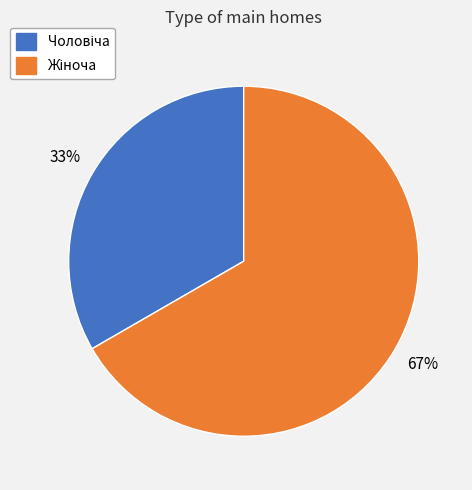

To the nearest percent, what is the average slice percentage?

50%